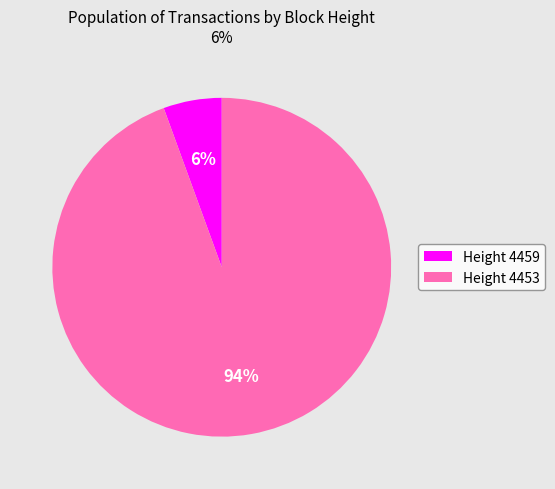

What percentage is the Height 4459 slice, to the nearest percent?

6%